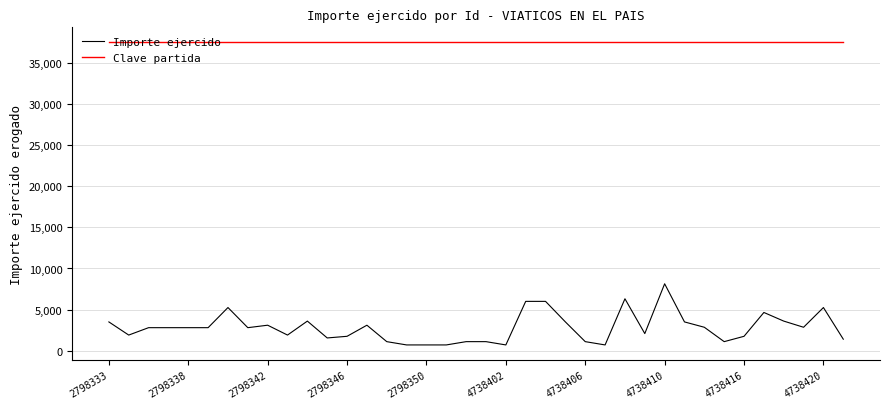

List the series in order of their peak value, lowest first.

Importe ejercido, Clave partida